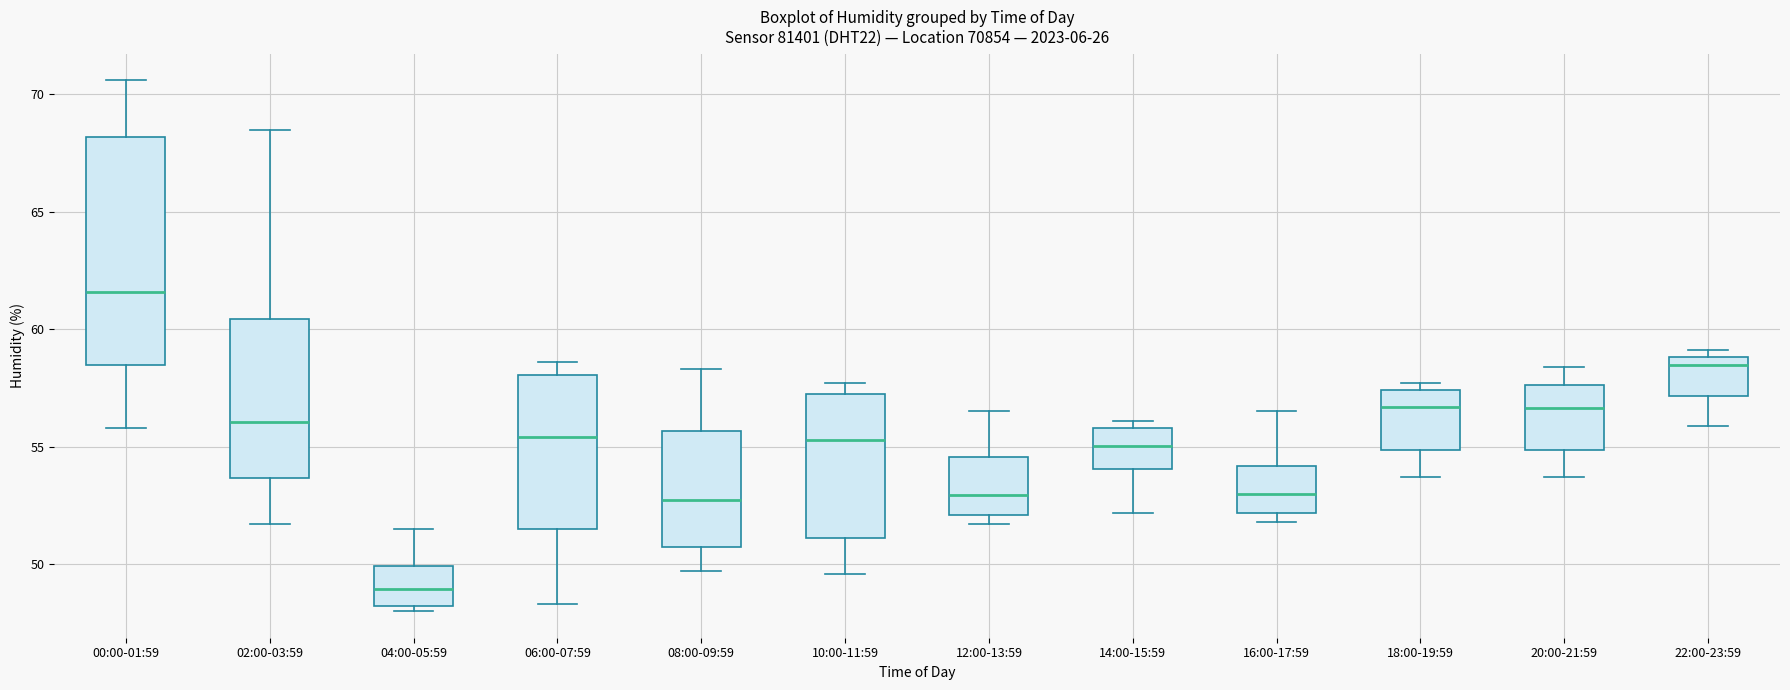

Where does the upper whisker of the box for 06:00-07:59 end on the y-axis? The values are not printed on the chart, so give them approximately, as read against the axis.

58.5